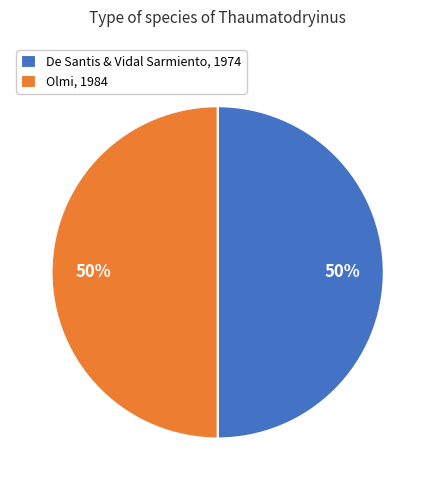

To the nearest percent, what is the combined percentage of Olmi, 1984 and De Santis & Vidal Sarmiento, 1974?

100%